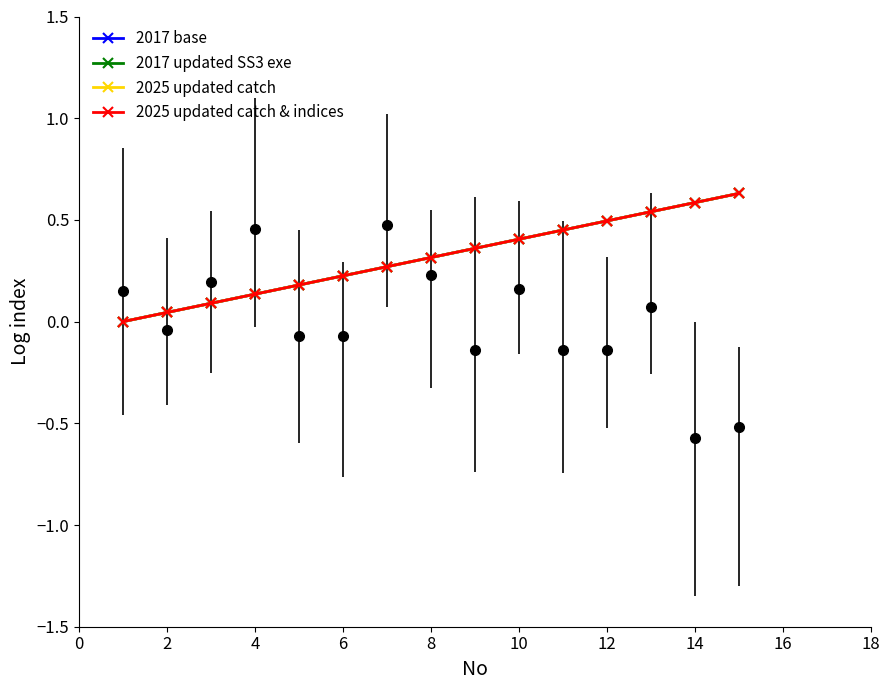

Reading left to right, what are all the values shown in this chart?

2017 base: 0.0	0.0	0.1	0.1	0.2	0.2	0.3	0.3	0.4	0.4	0.4	0.5	0.5	0.6	0.6
2017 updated SS3 exe: 0.0	0.0	0.1	0.1	0.2	0.2	0.3	0.3	0.4	0.4	0.4	0.5	0.5	0.6	0.6
2025 updated catch: 0.0	0.0	0.1	0.1	0.2	0.2	0.3	0.3	0.4	0.4	0.4	0.5	0.5	0.6	0.6
2025 updated catch & indices: 0.0	0.0	0.1	0.1	0.2	0.2	0.3	0.3	0.4	0.4	0.4	0.5	0.5	0.6	0.6